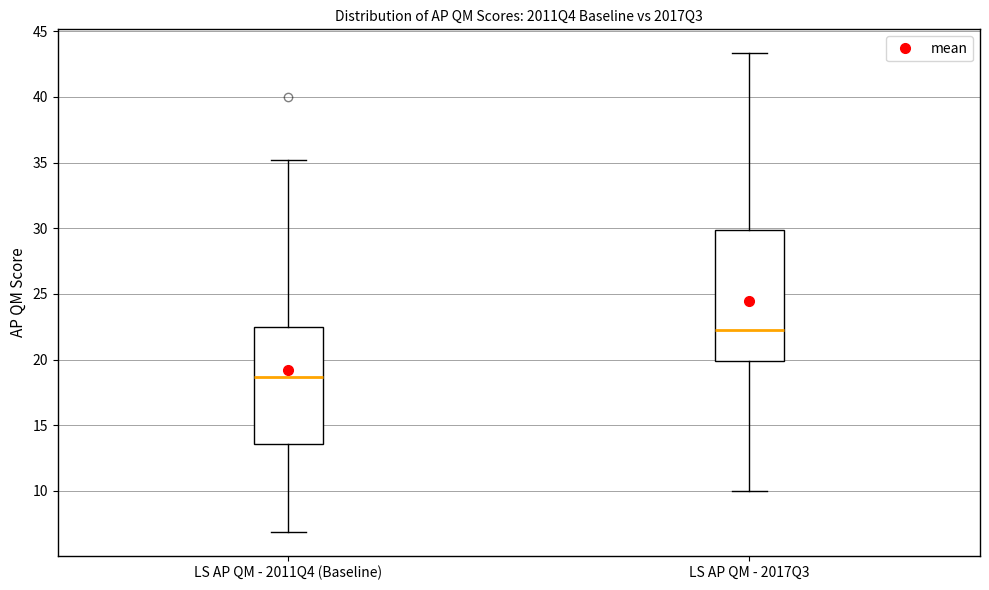

Where is the upper edge of the box for LS AP QM - 2011Q4 (Baseline) on the y-axis? The values are not printed on the chart, so give them approximately, as read against the axis.

22.5